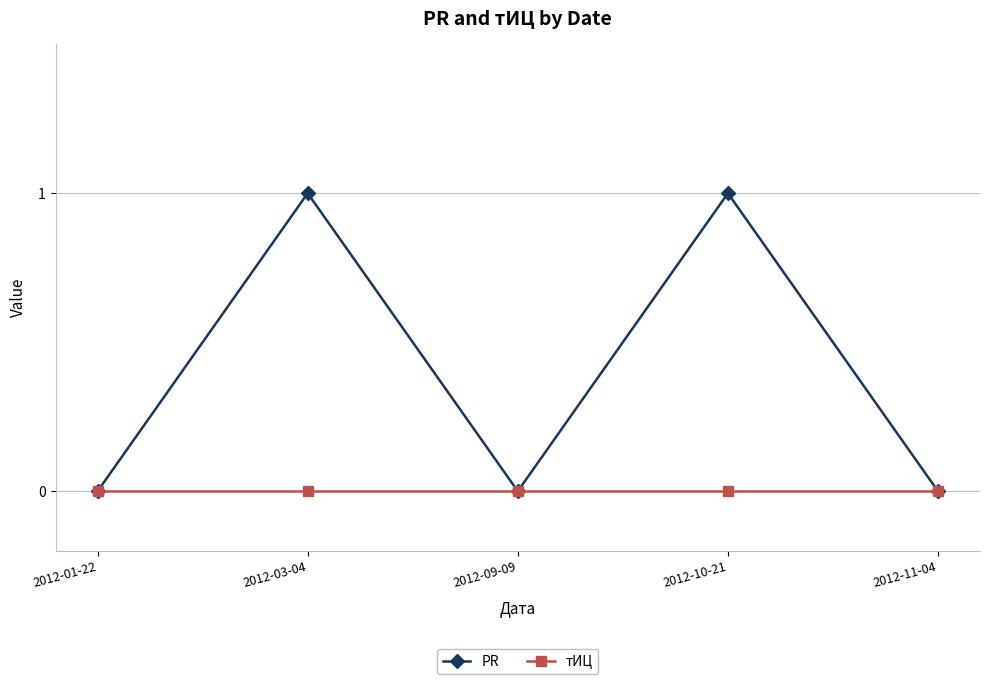

True or false: PR has more than 2 interior local peaks.

False